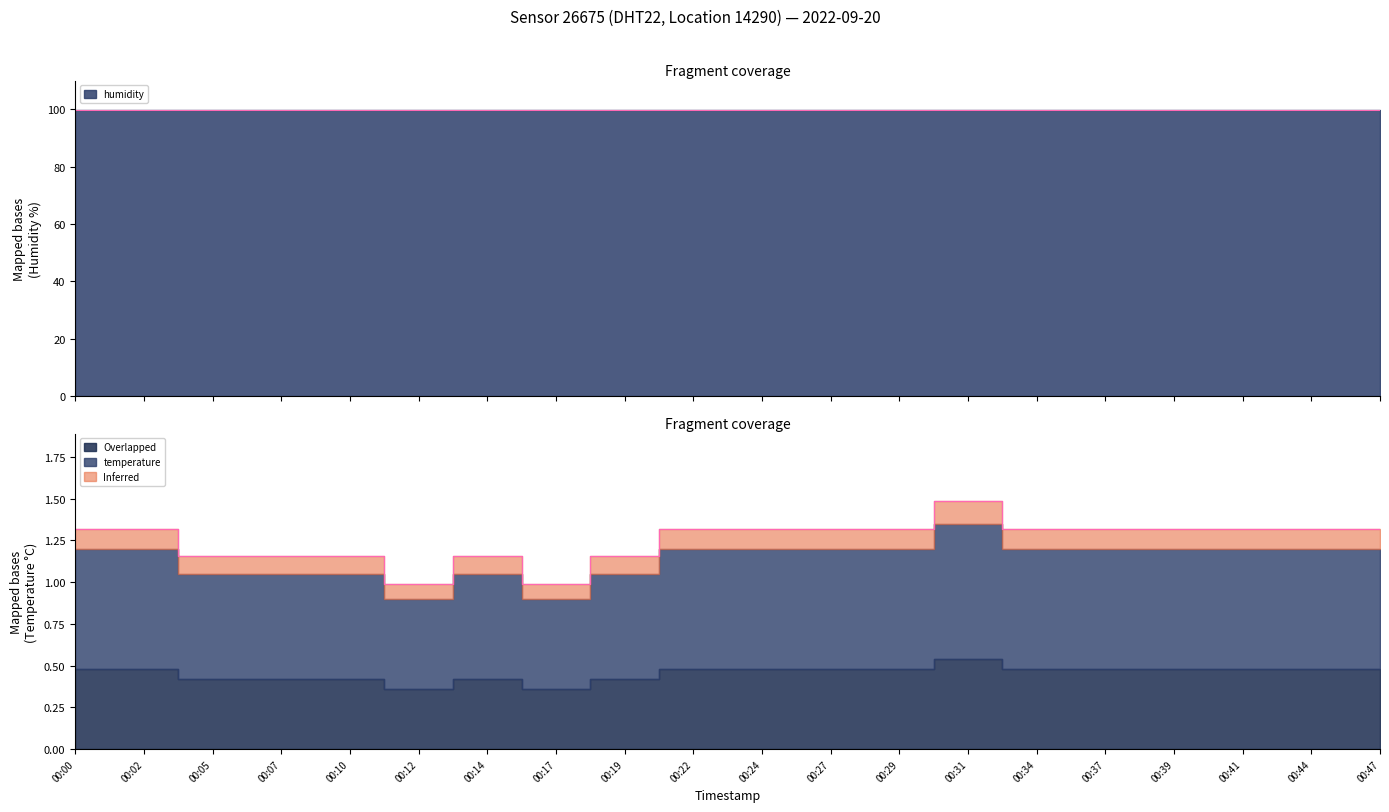

Read the value at 00:07.

1.2